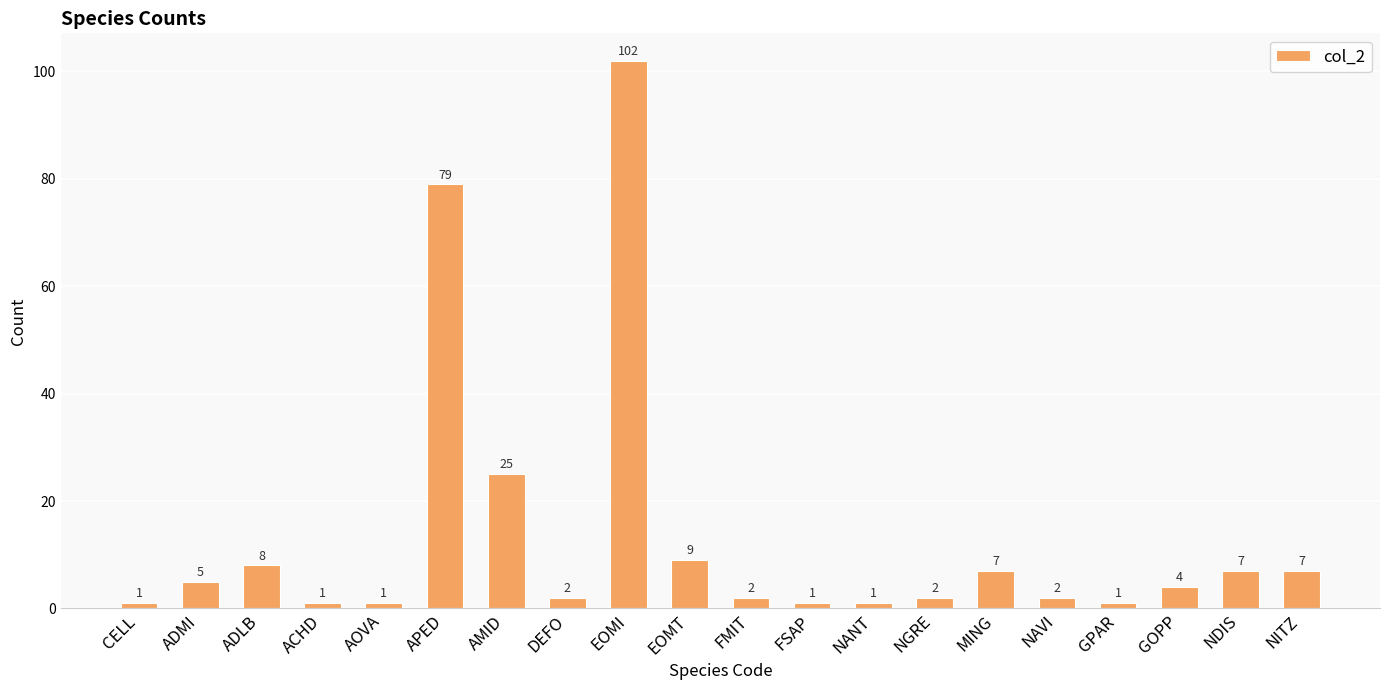

What is the maximum value shown in the chart?

102